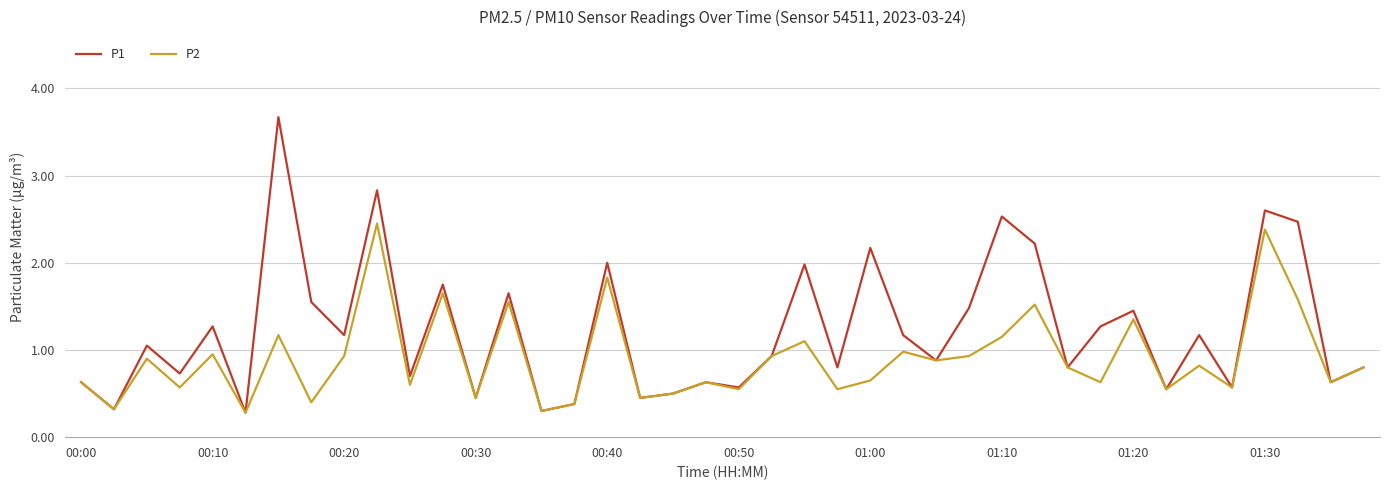

Rank the series by their maximum value, from highest to lowest.

P1, P2